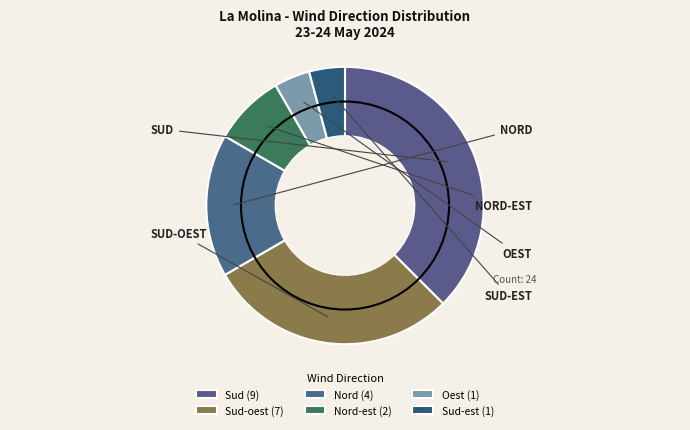

What is the largest slice in the pie chart?

Sud